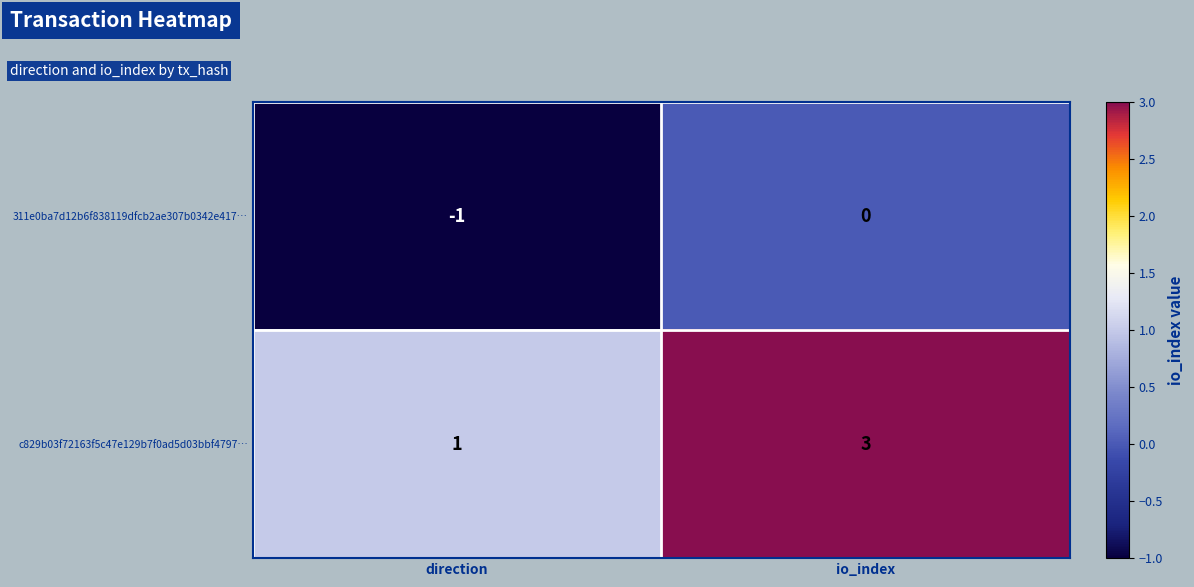

Reading left to right, transcribe all the data shown in this chart.

311e0ba7d12b6f838119dfcb2ae307b0342e417…: -1	0
c829b03f72163f5c47e129b7f0ad5d03bbf4797…: 1	3